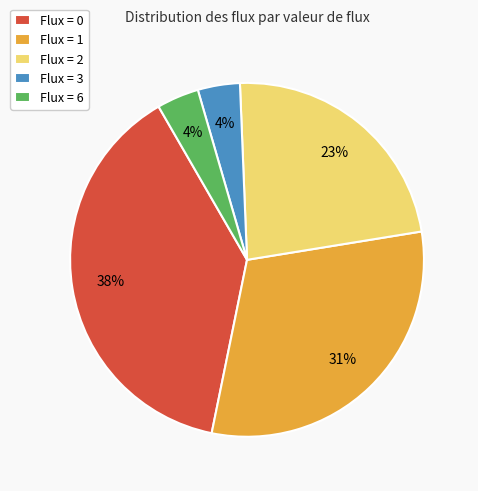

Do Flux = 3 and Flux = 0 together represent more than half of the pie?

No